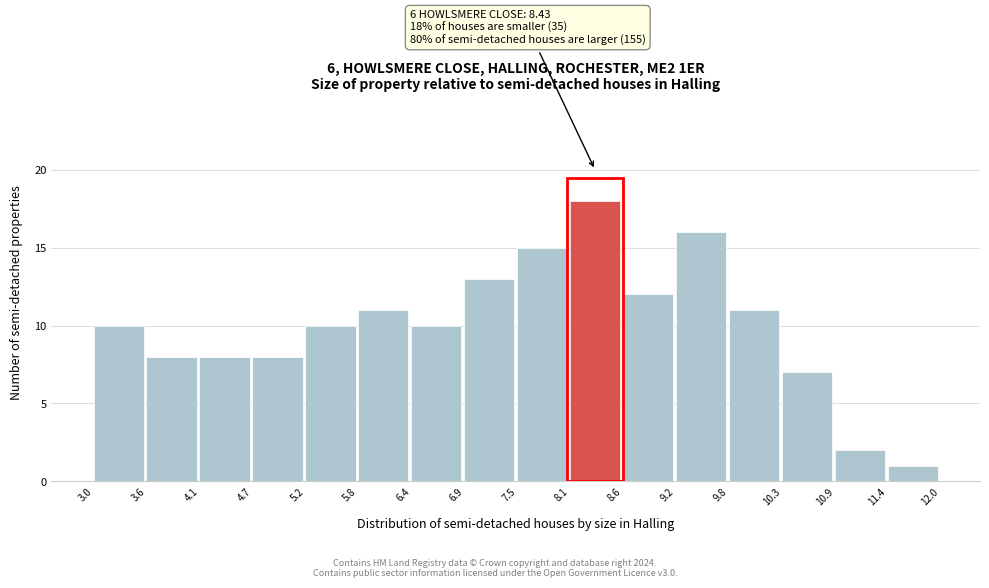

Over which range of the x-axis is the bar tallest?

8.1 to 8.6